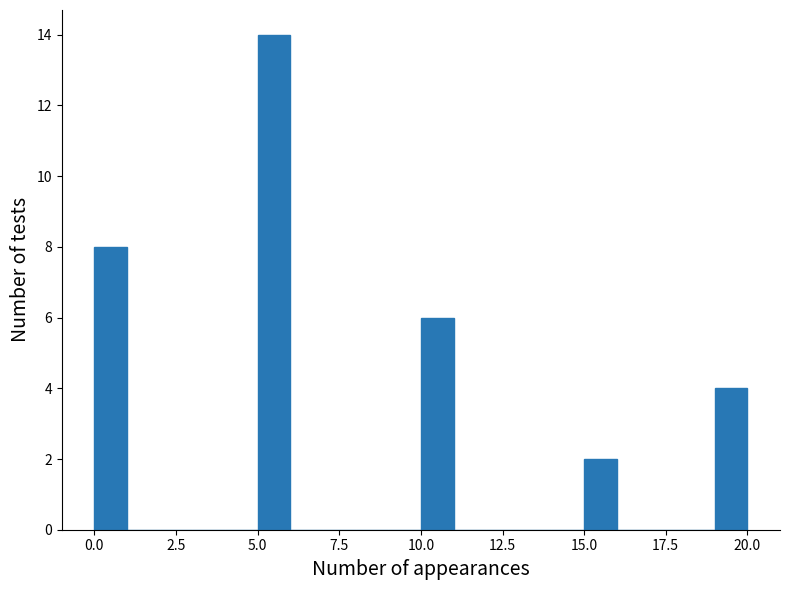

Around what value on the x-axis is the tallest bar? Give the approximate position of its centre, as read against the axis.

5.5